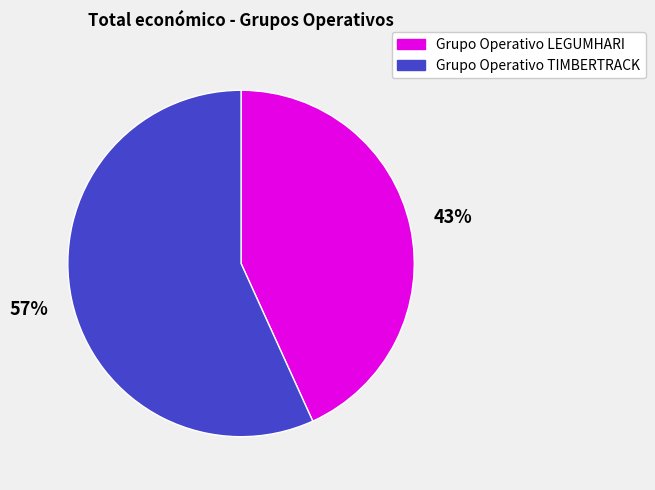

Which slice represents more than half of the pie?

Grupo Operativo TIMBERTRACK